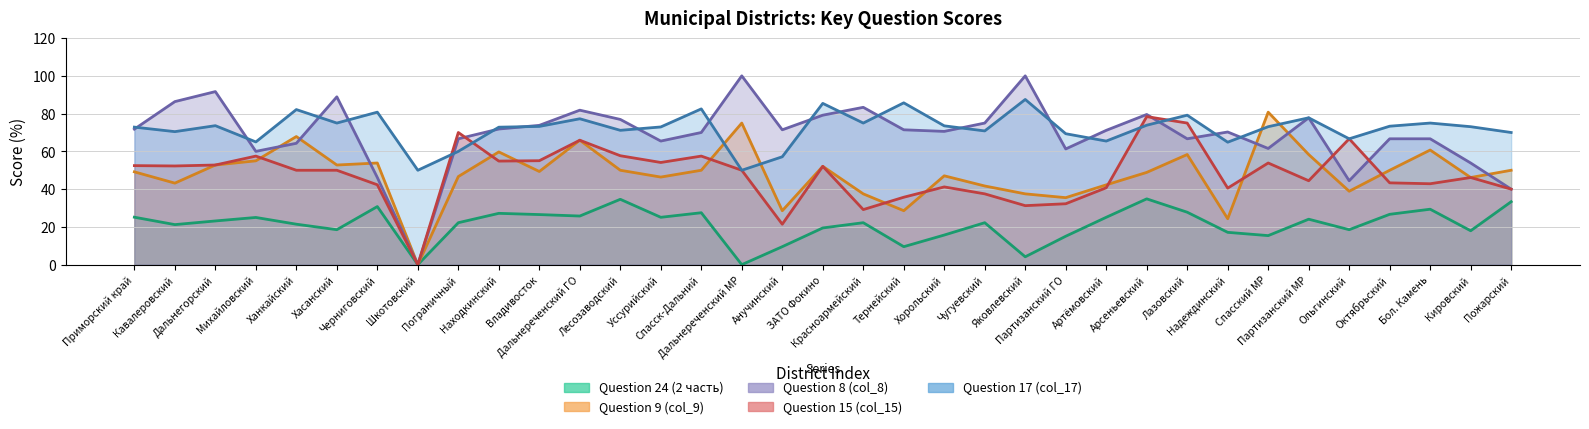

What is the highest value of the Question 24 (2 часть) series?

34.8